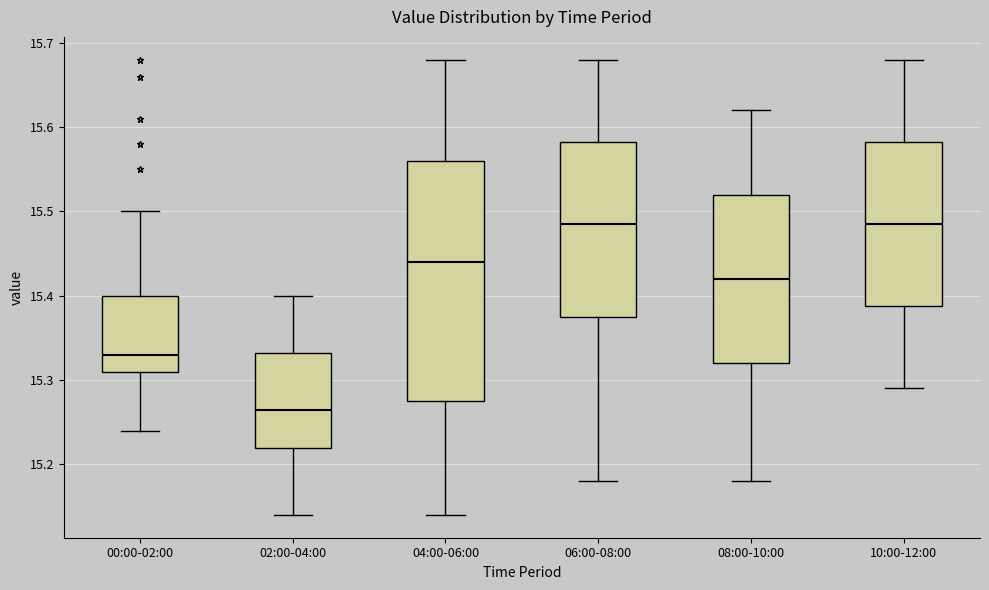

Where does the upper whisker of the box for 06:00-08:00 end on the y-axis? The values are not printed on the chart, so give them approximately, as read against the axis.

15.68